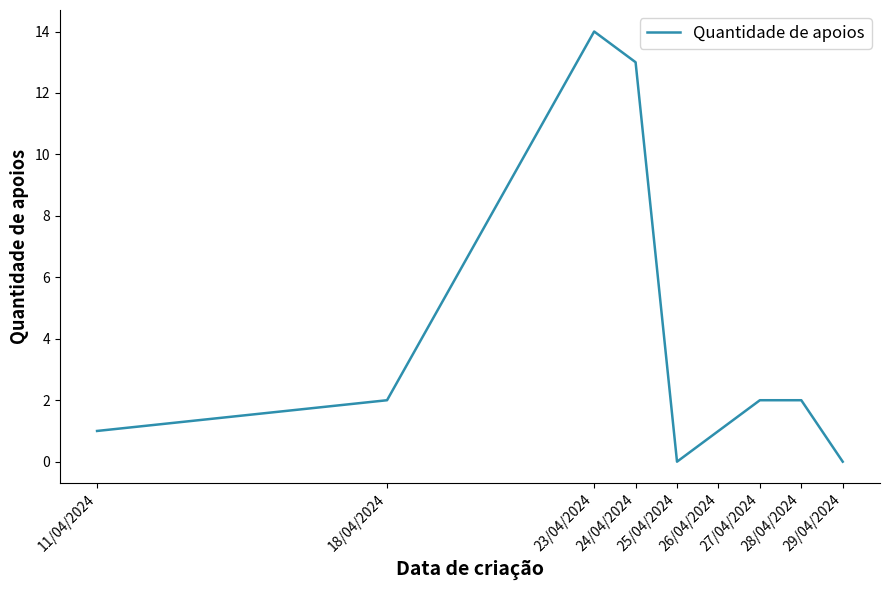

What is the difference between the maximum and minimum values?

14